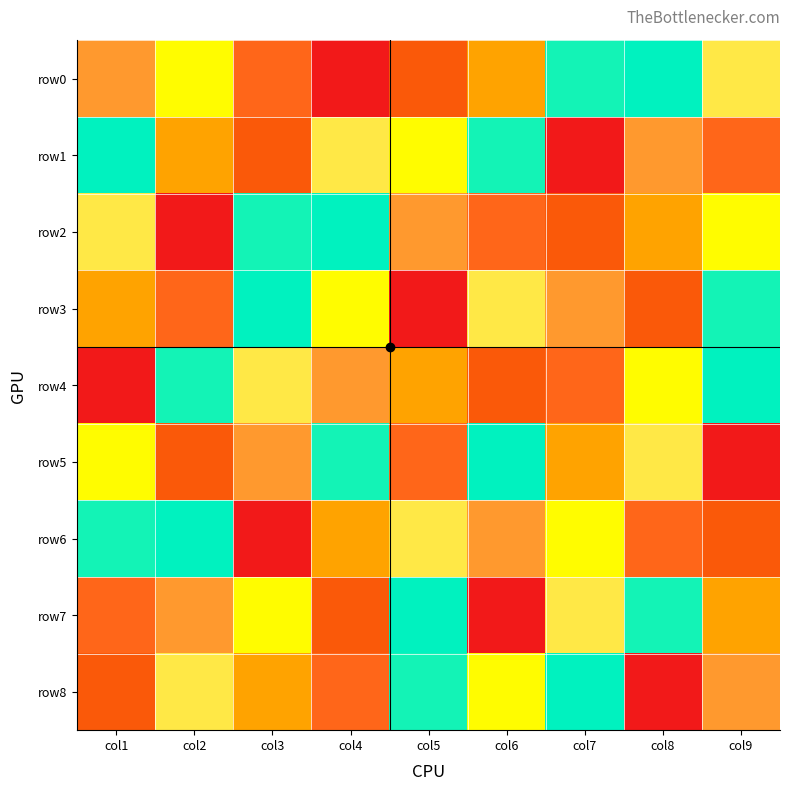

What is the minimum value shown in the chart?

1